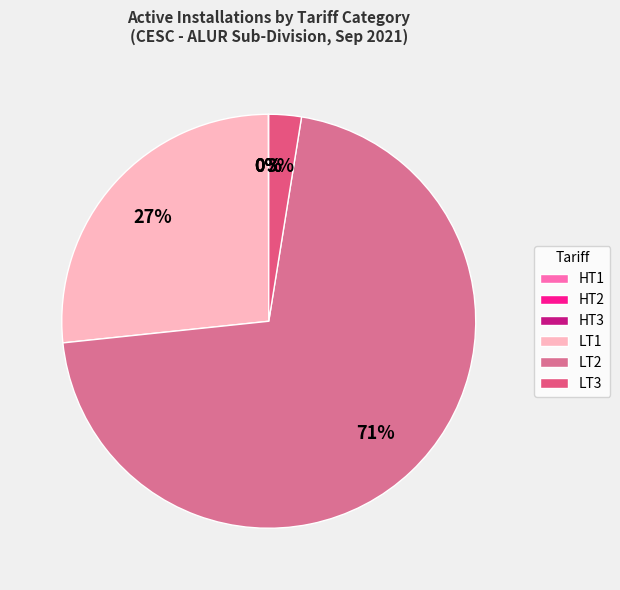

The LT3 slice represents 3% of the pie. True or false?

True